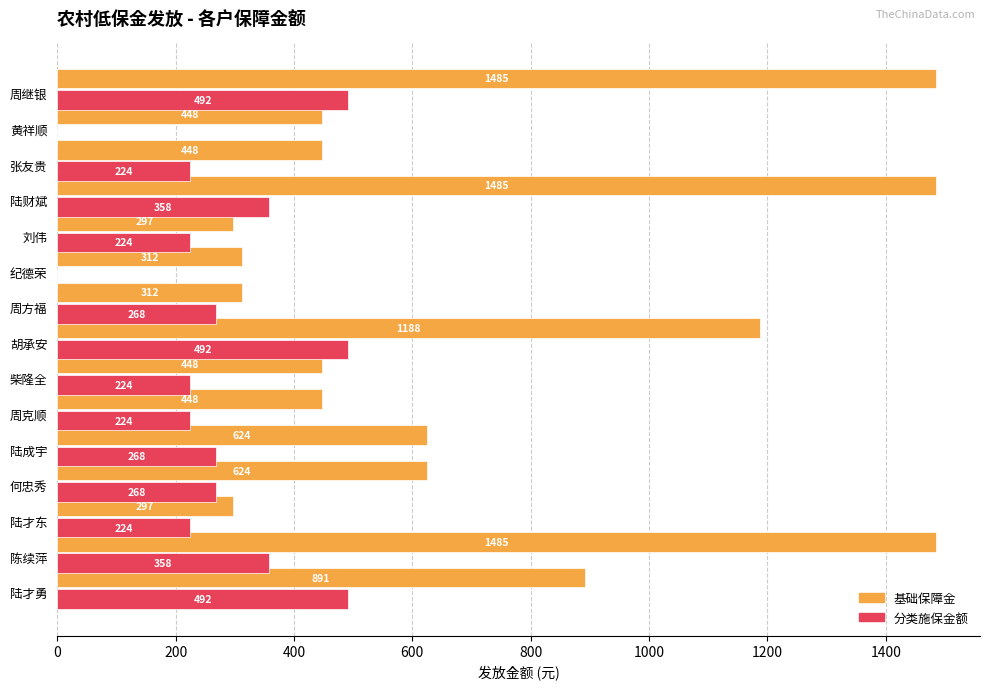

Which series has the largest total across all categories?

基础保障金